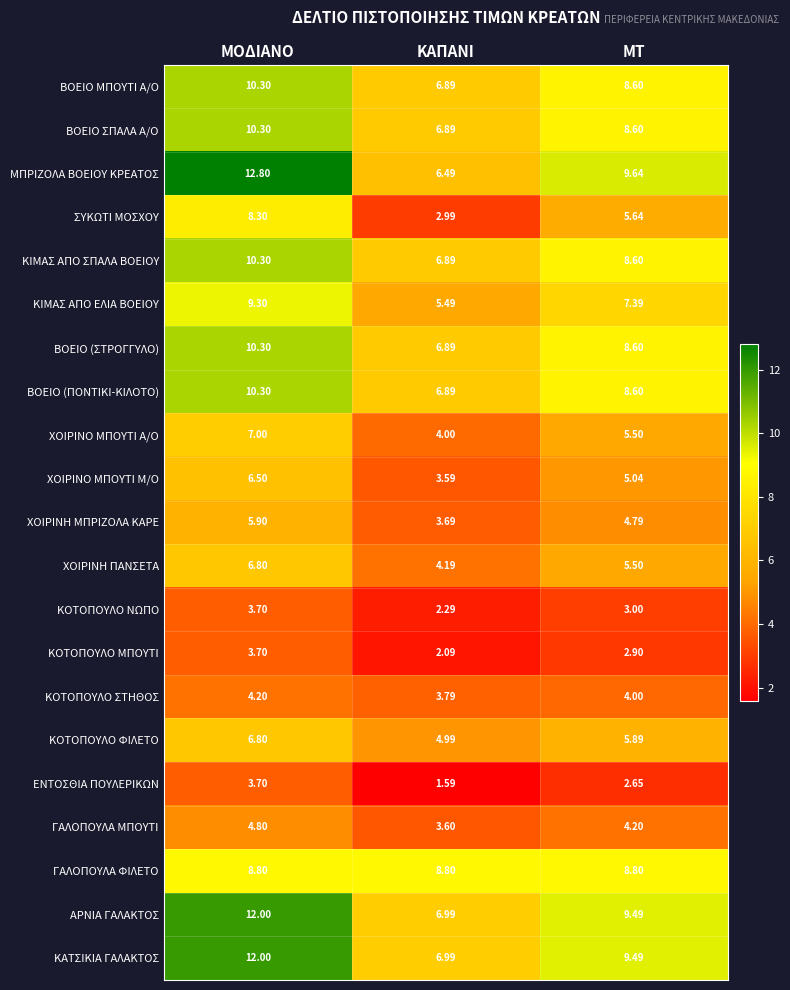

Which category has the highest value across all series?

ΜΟΔΙΑΝΟ